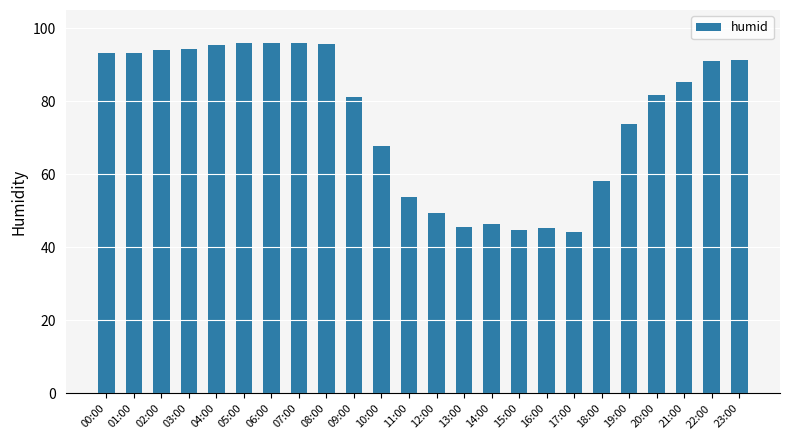

What is the average value?

75.6